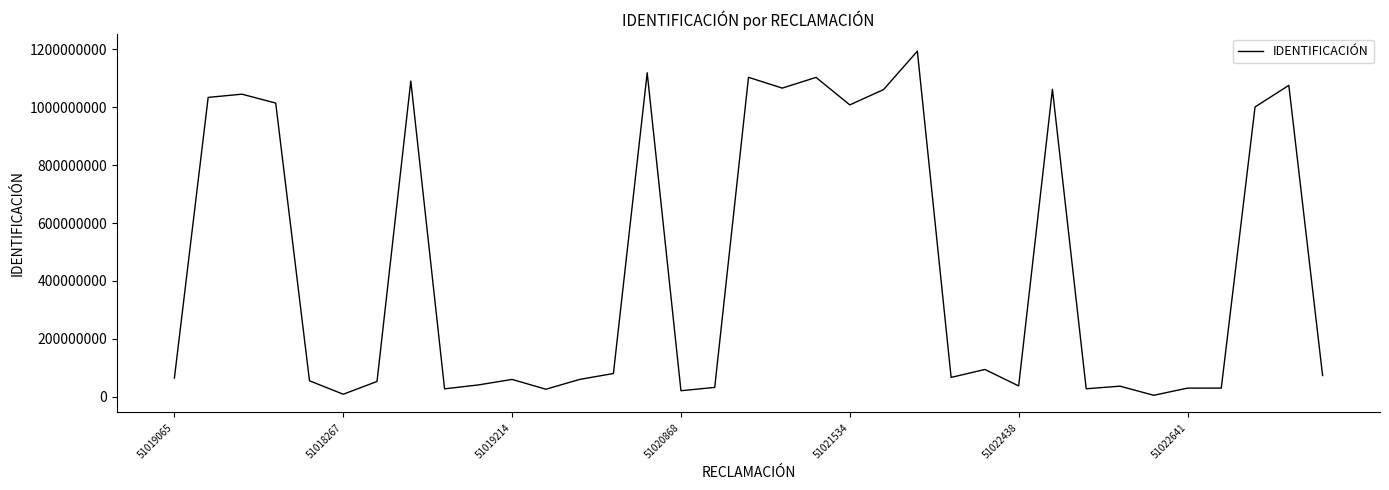

Count the number of data series in this chart.

1